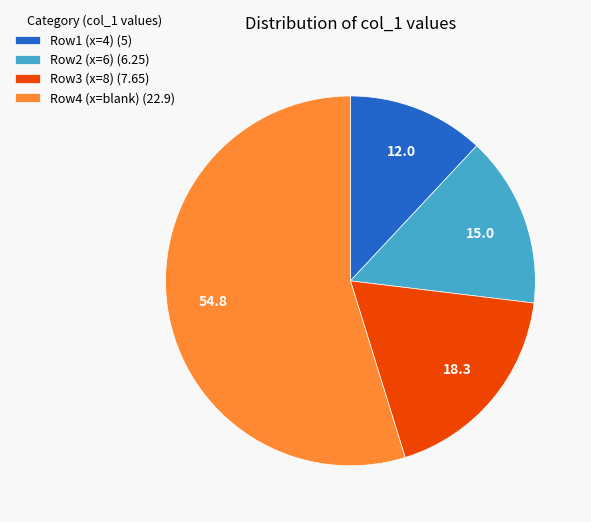

What is the ratio of the value at Row1 (x=4) (5) to the value at Row3 (x=8) (7.65)?

0.7